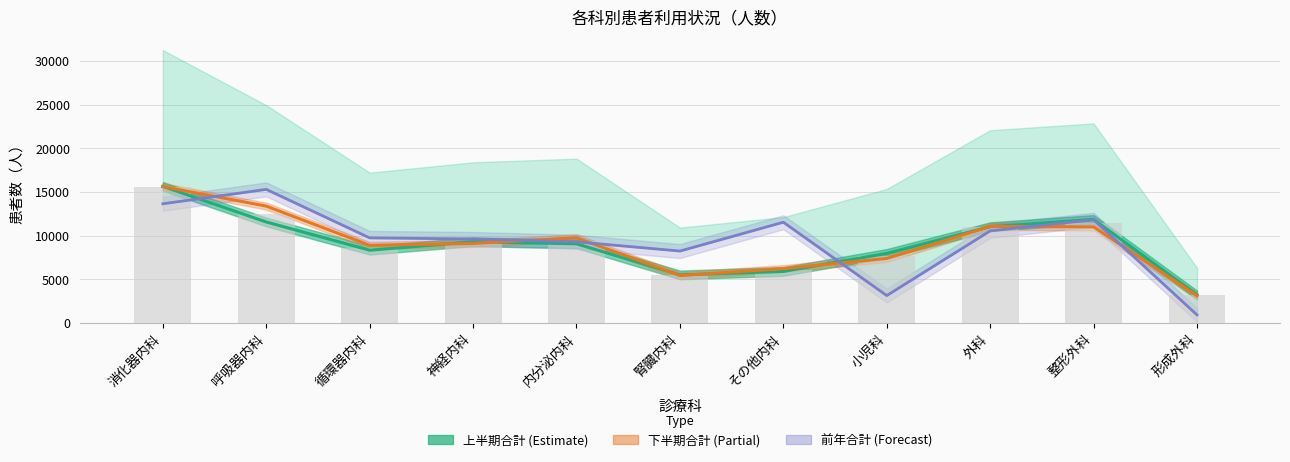

Between 小児科 and 呼吸器内科, which is larger?

呼吸器内科